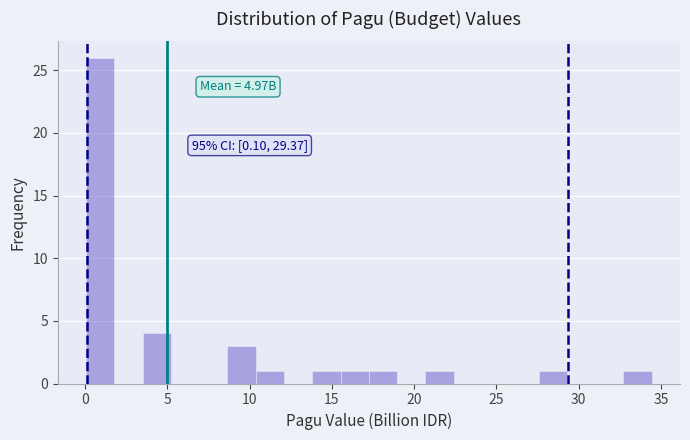

Read against the x-axis, roughly where is the centre of the tallest bar?

1.0